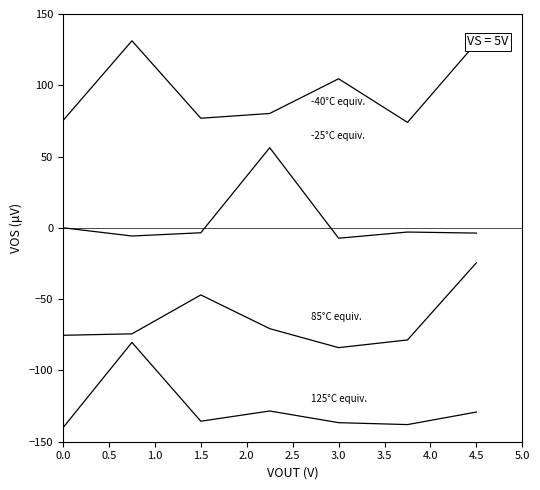

What is the smallest value displayed?

-140.2